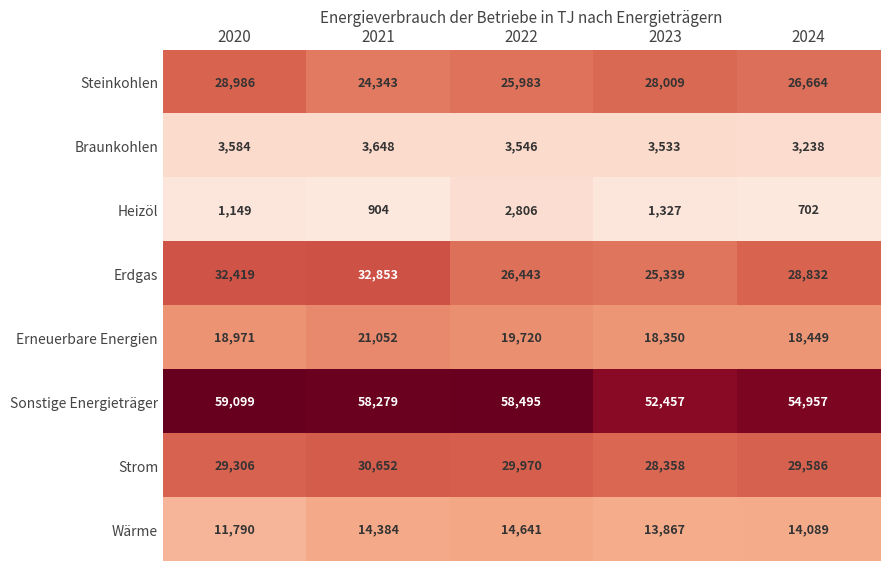

What is the difference between the highest and lowest values at 2022?

55689